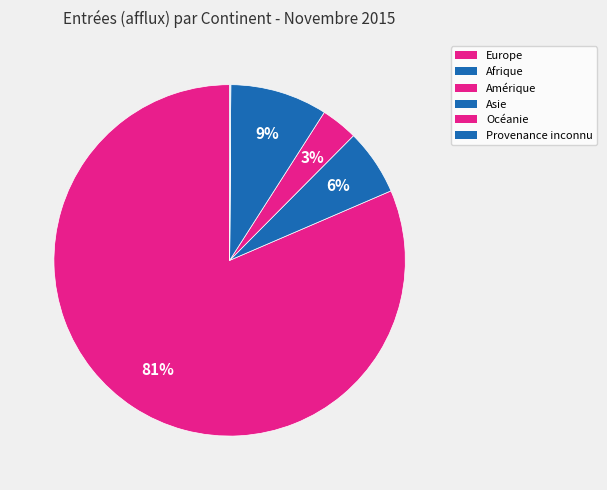

True or false: Provenance inconnu accounts for 6% of the total.

False